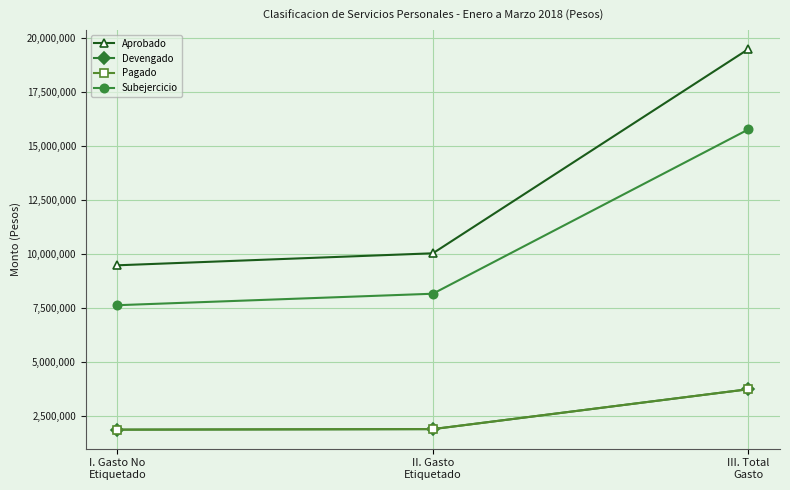

Is this an area chart (filled region under the line)?

No